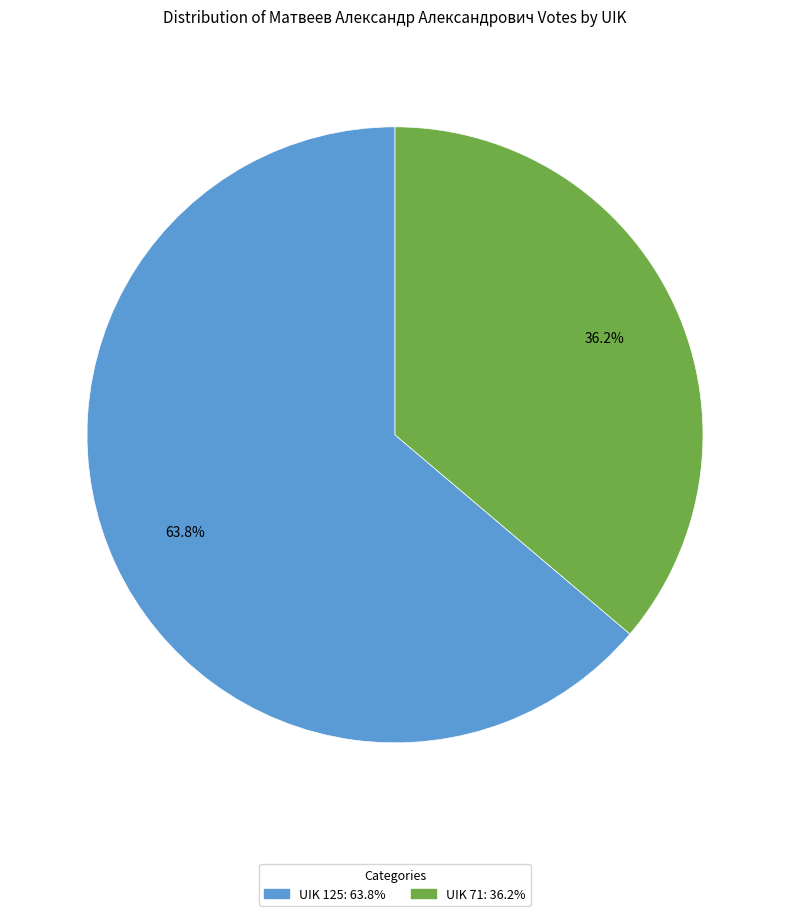

Which slice is the largest?

UIK 125